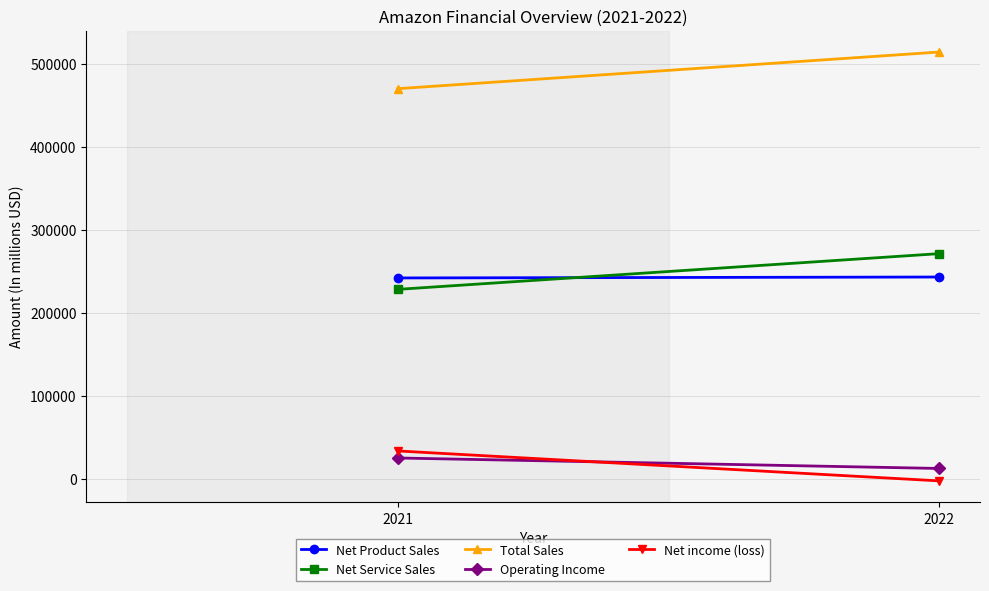

At 2022, list the series in order from smallest to largest.

Net income (loss), Operating Income, Net Product Sales, Net Service Sales, Total Sales